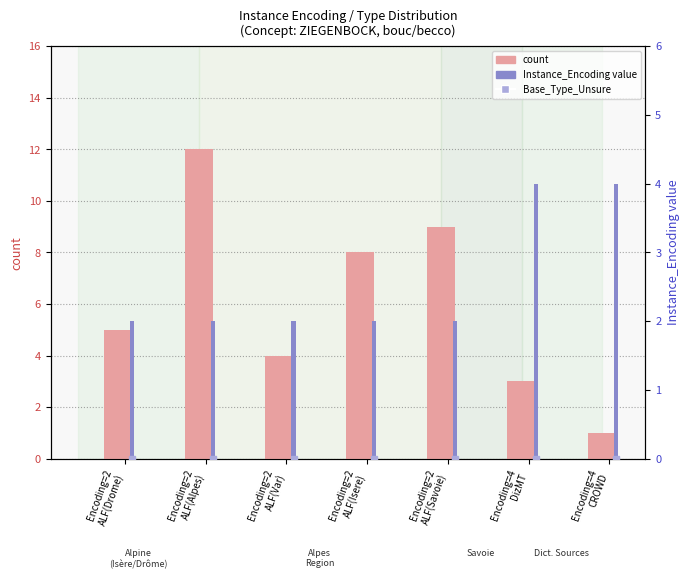

True or false: Instance_Encoding value has a value of 1 at Encoding=2
ALF(Savoie).

False